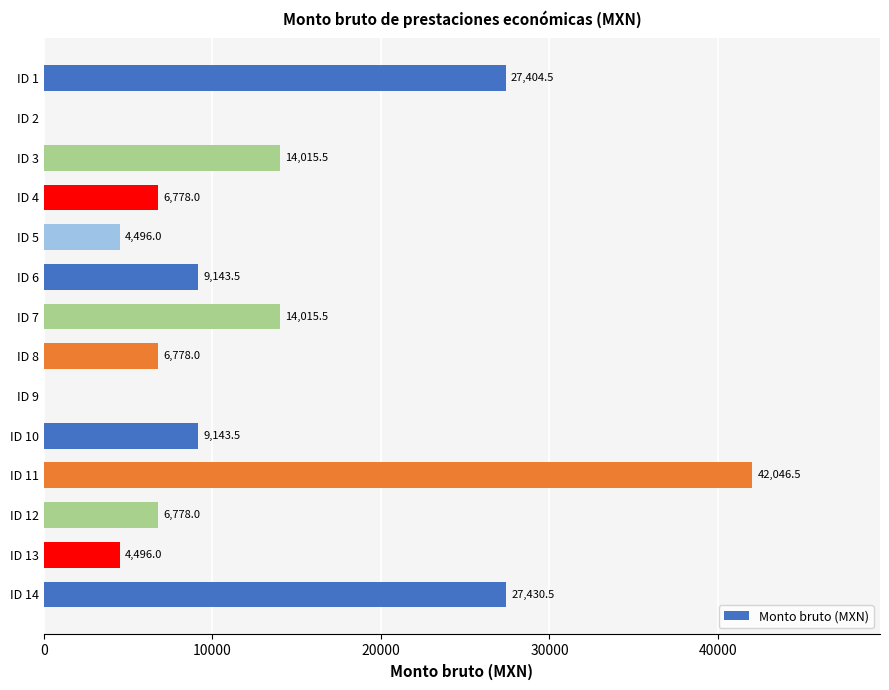

The value at ID 2 is 27890.3. True or false?

False